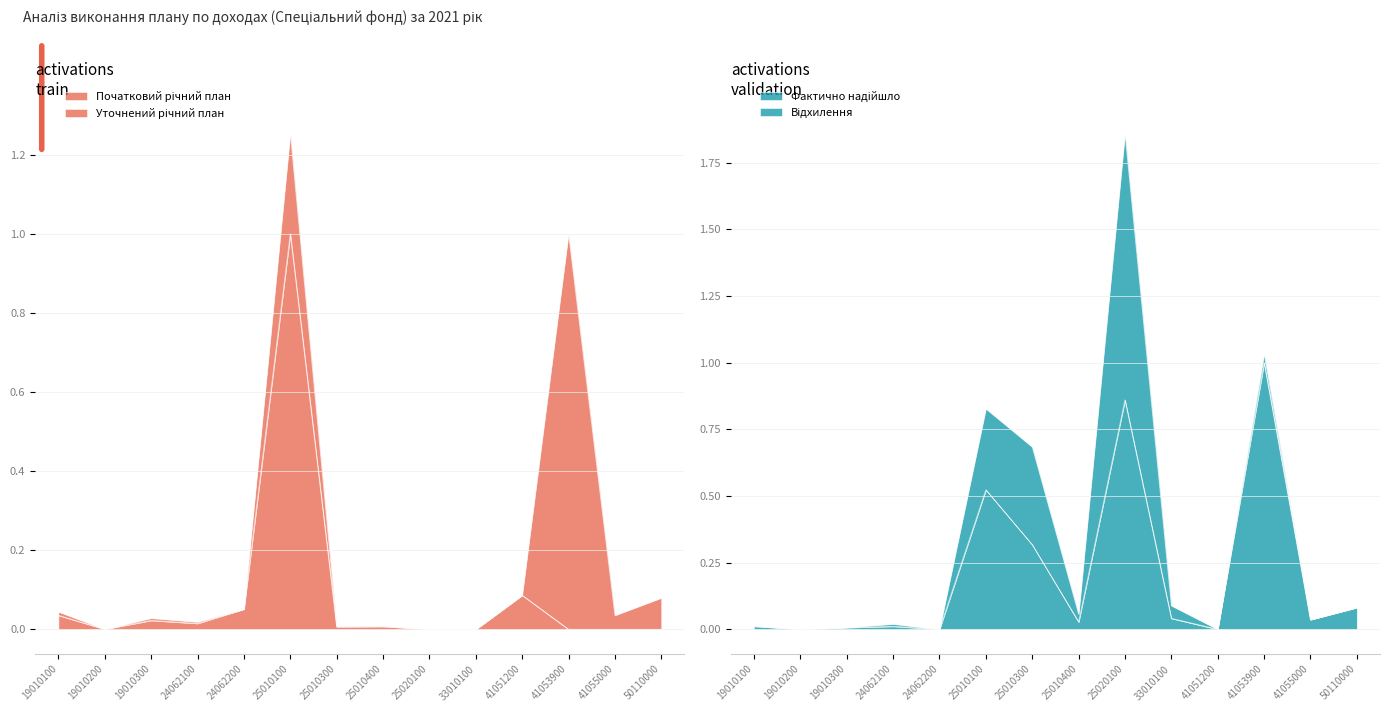

At which category is the sum across all series the highest?

25010100